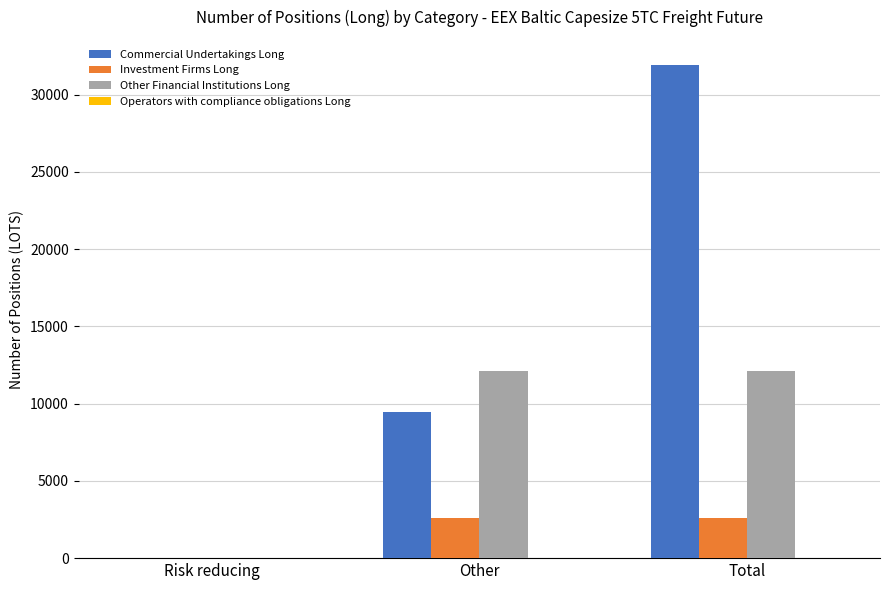

Are the bars grouped side by side (vs. stacked)?

Yes